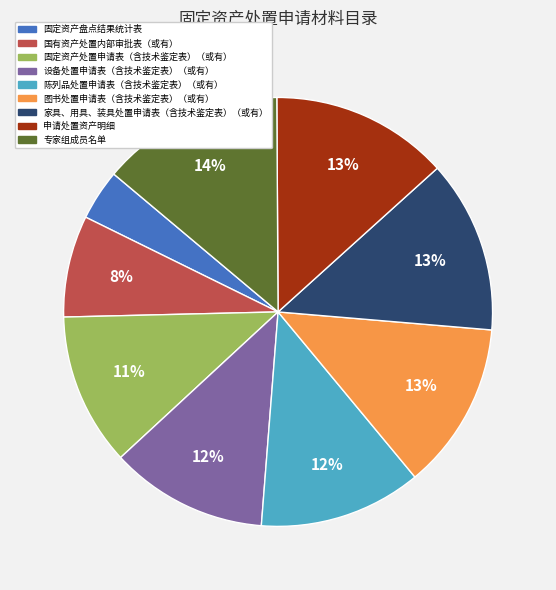

Does 固定资产盘点结果统计表 account for over 50% of the chart?

No